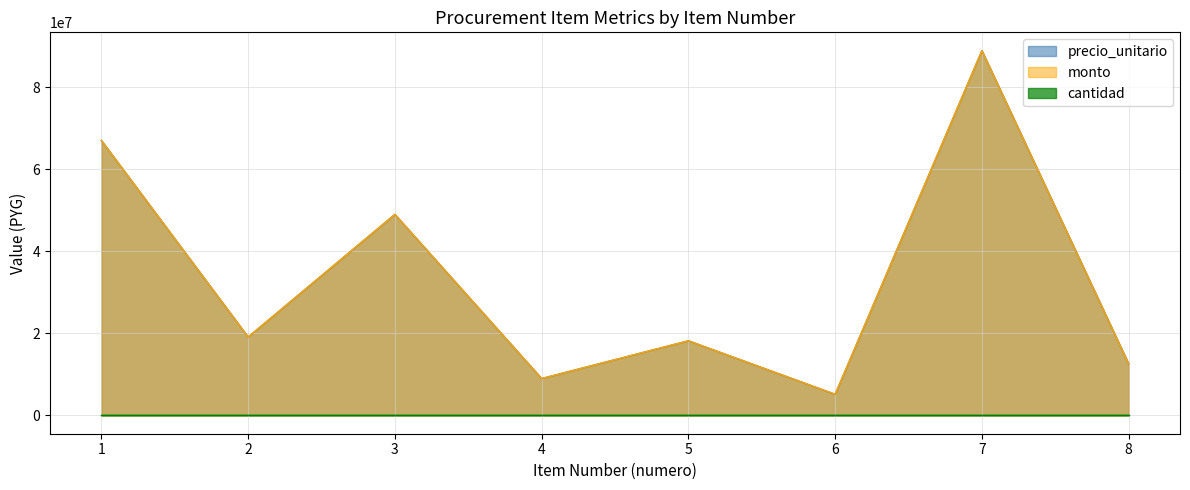

Between 6 and 7, which series saw the biggest shift?

precio_unitario